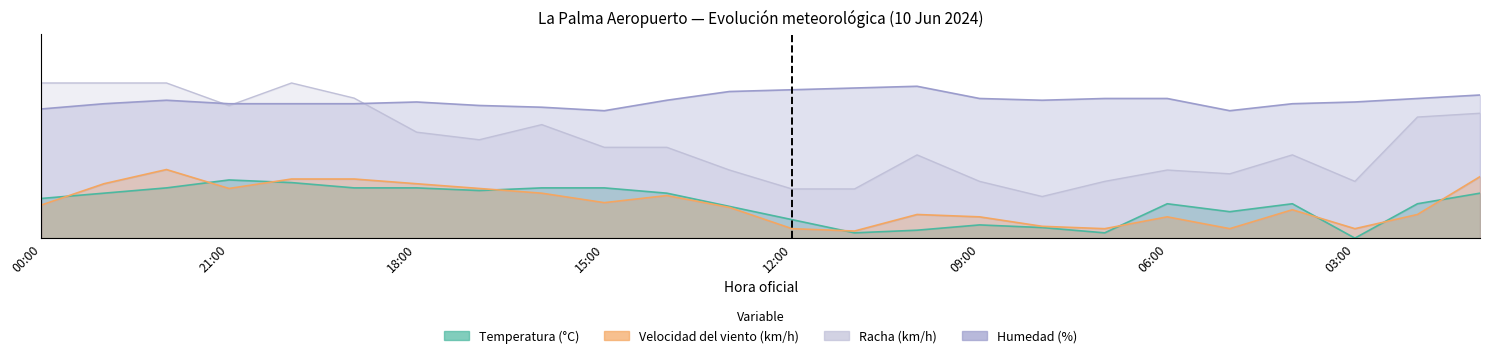

Reading left to right, extract all data points from this chart.

Temperatura (°C): 20.5	23.2	25.9	30.0	28.6	25.9	25.9	24.5	25.9	25.9	23.2	16.4	9.5	2.7	4.1	6.8	5.5	2.7	17.7	13.6	17.7	0.0	17.7	23.2
Velocidad del viento (km/h): 17.1	28.0	35.4	25.6	30.5	30.5	28.0	25.6	23.2	18.3	22.0	15.9	4.9	3.7	12.2	11.0	6.1	4.9	11.0	4.9	14.6	4.9	12.2	31.7
Racha (km/h): 80.0	80.0	80.0	68.3	80.0	72.2	54.6	50.7	58.5	46.8	46.8	35.1	25.4	25.4	42.9	29.3	21.5	29.3	35.1	33.2	42.9	29.3	62.4	64.4
Humedad (%): 66.6	69.3	71.1	69.3	69.3	69.3	70.2	68.4	67.5	65.7	71.1	75.6	76.5	77.4	78.3	72.0	71.1	72.0	72.0	65.7	69.3	70.2	72.0	73.8